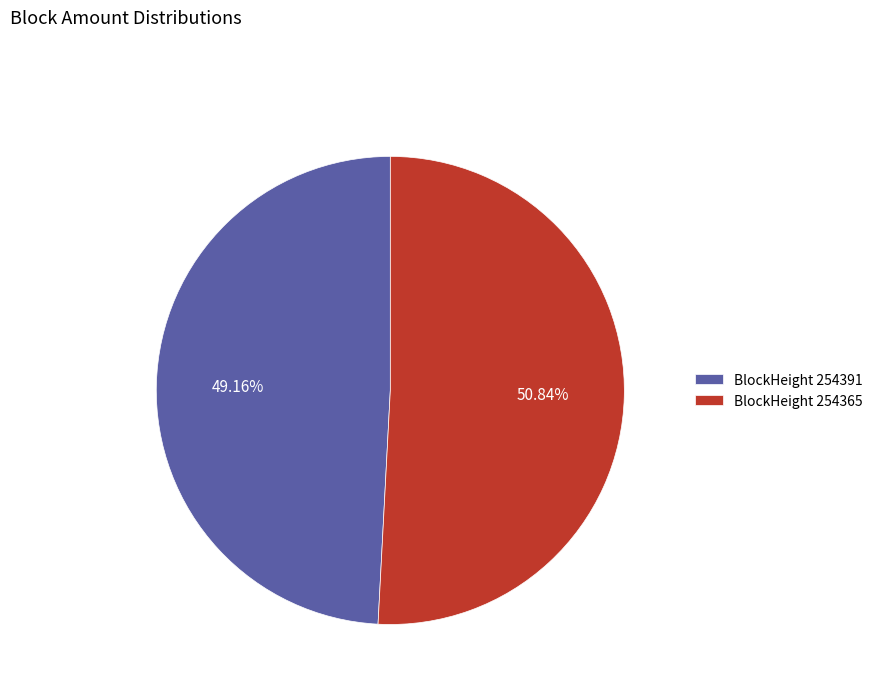

Combined, do BlockHeight 254365 and BlockHeight 254391 account for over 50%?

Yes